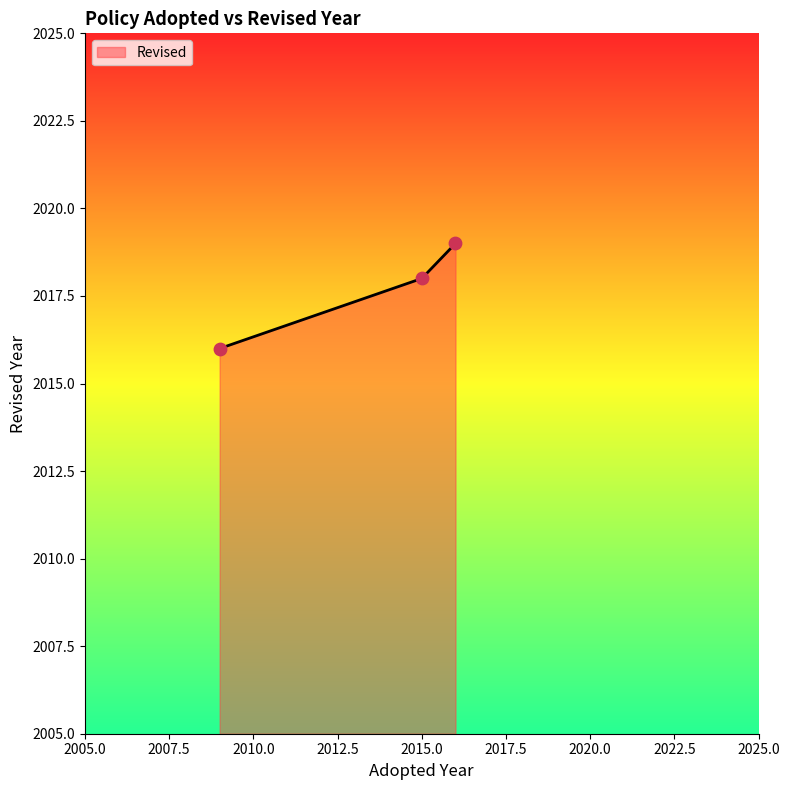

What is the average value?

2018